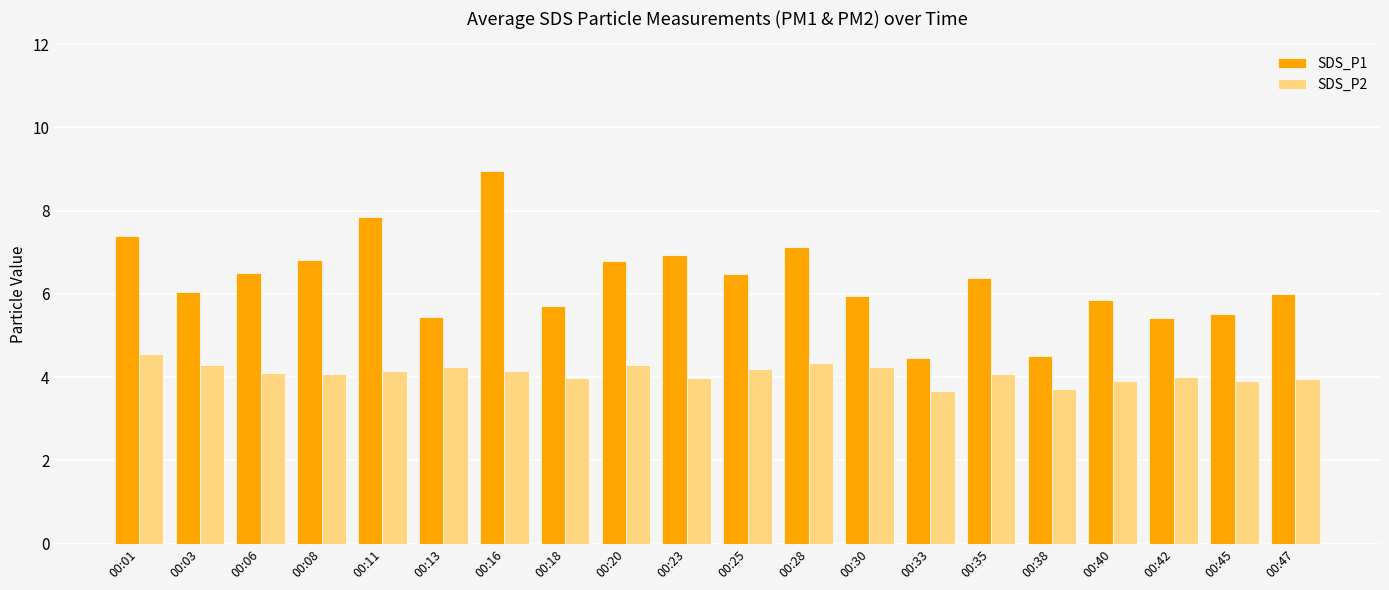

What is the difference between the second highest and second lowest values in the SDS_P2 series?

0.6